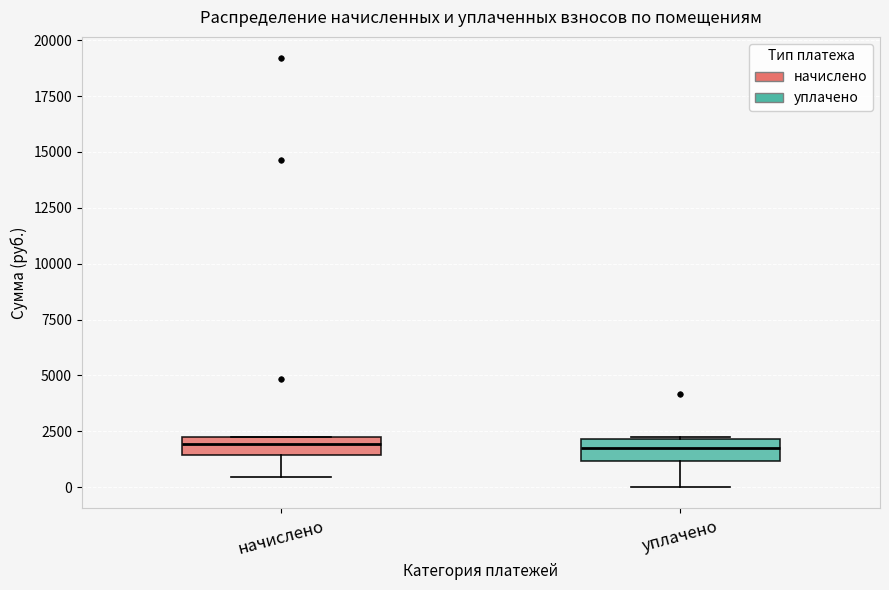

Where does the lower whisker of the box for уплачено end on the y-axis? The values are not printed on the chart, so give them approximately, as read against the axis.

0